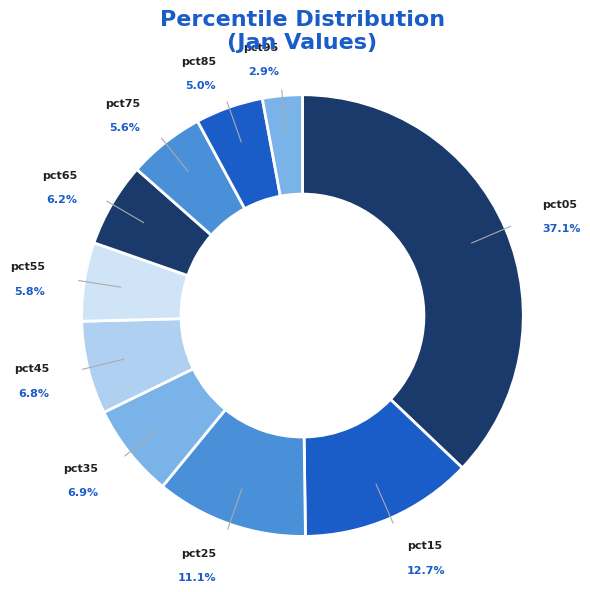

What is the largest slice in the pie chart?

pct05